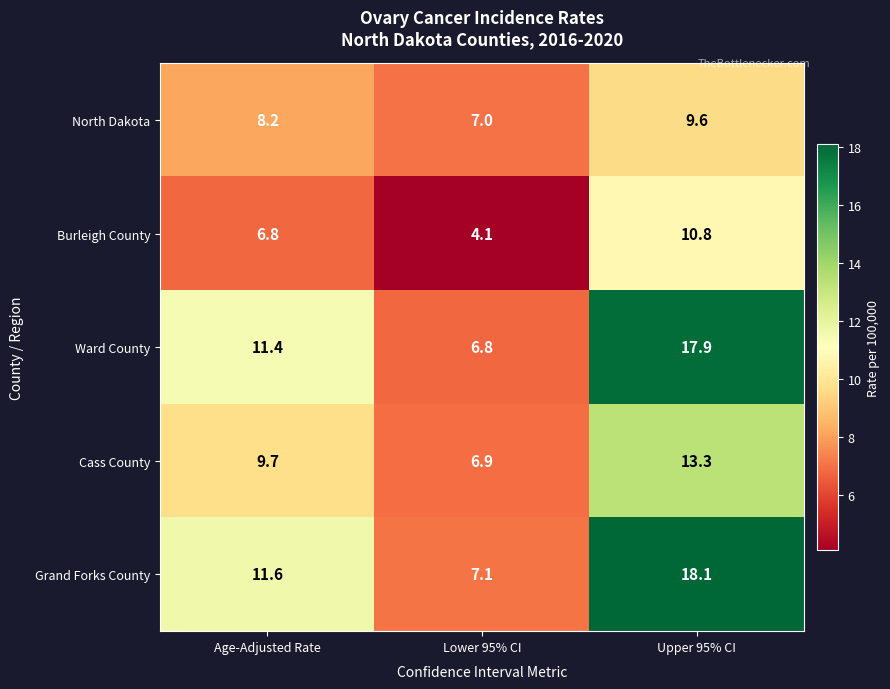

Reading left to right, transcribe all the data shown in this chart.

North Dakota: Age-Adjusted Rate=8.2	Lower 95% CI=7.0	Upper 95% CI=9.6
Burleigh County: Age-Adjusted Rate=6.8	Lower 95% CI=4.1	Upper 95% CI=10.8
Ward County: Age-Adjusted Rate=11.4	Lower 95% CI=6.8	Upper 95% CI=17.9
Cass County: Age-Adjusted Rate=9.7	Lower 95% CI=6.9	Upper 95% CI=13.3
Grand Forks County: Age-Adjusted Rate=11.6	Lower 95% CI=7.1	Upper 95% CI=18.1